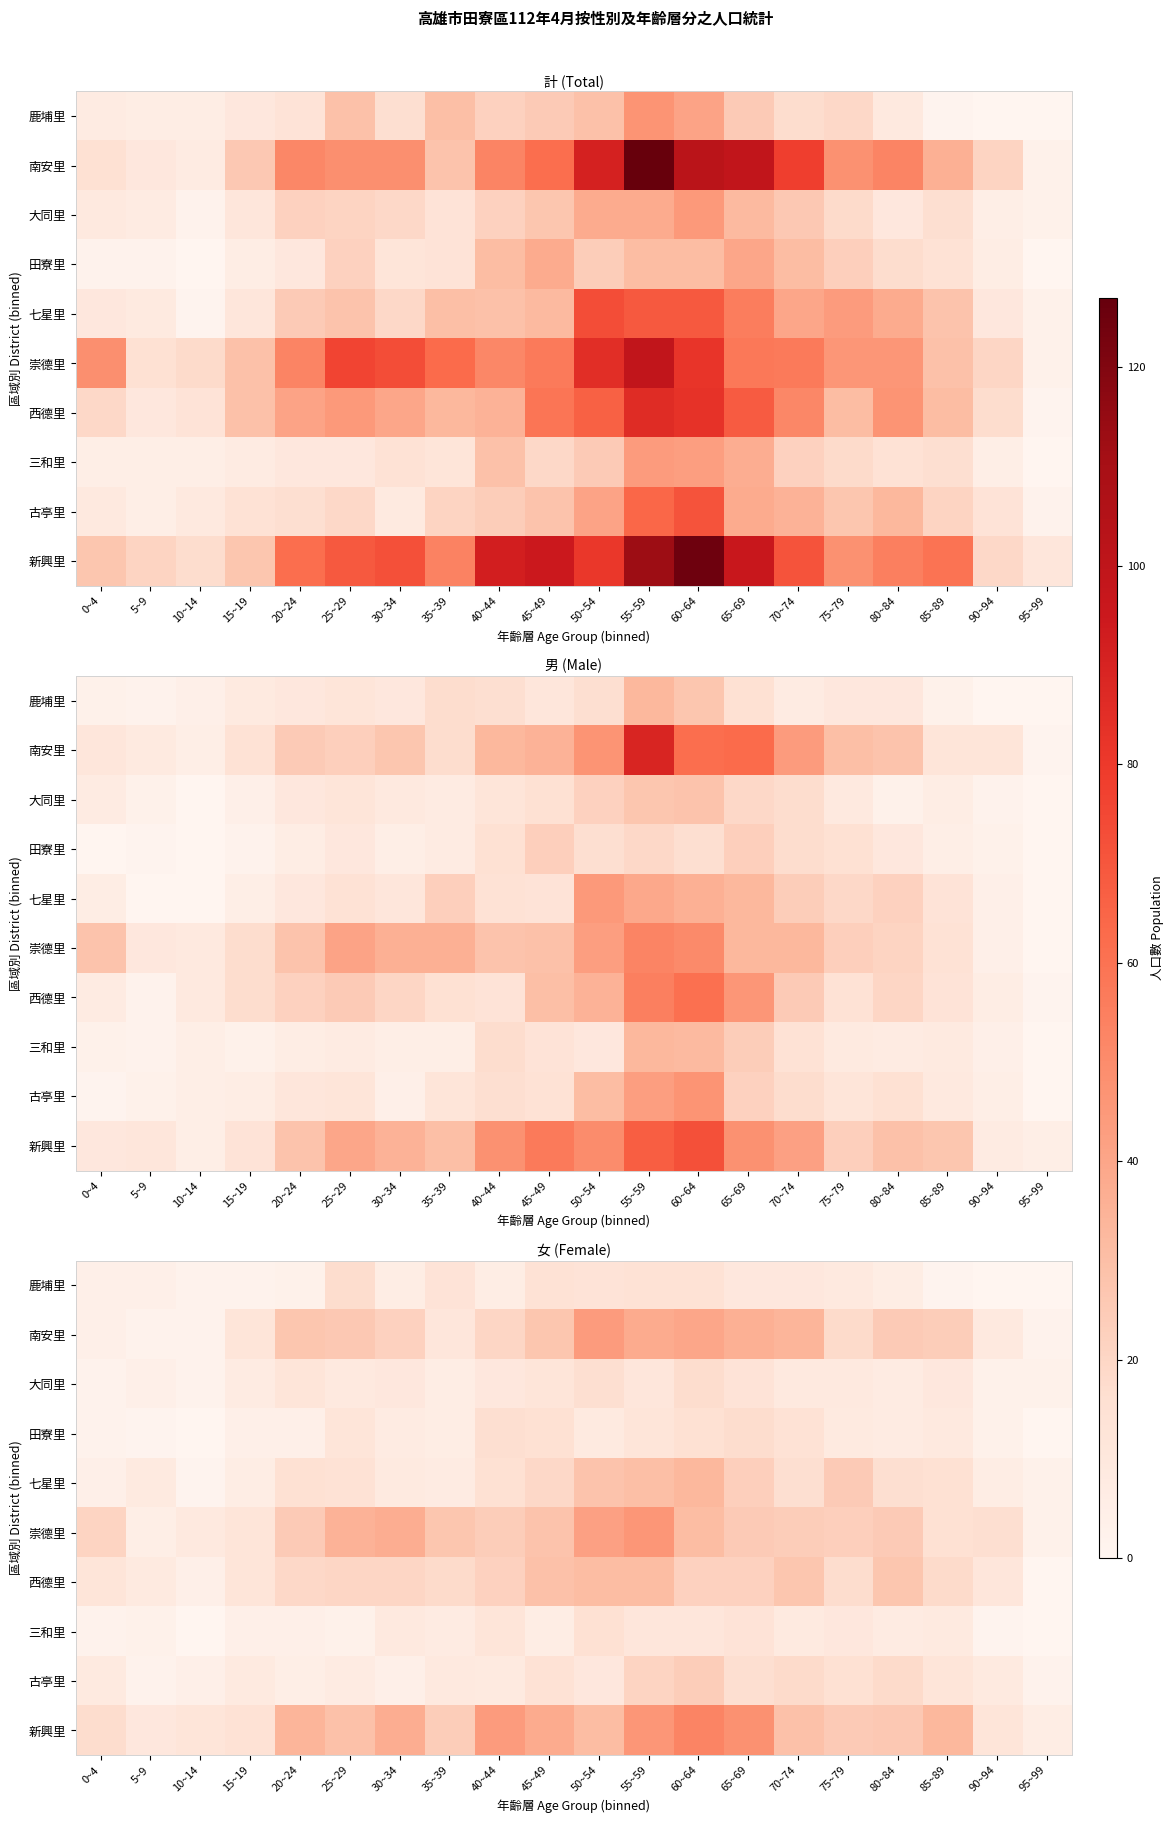

What is the average value of the 大同里 series?

9